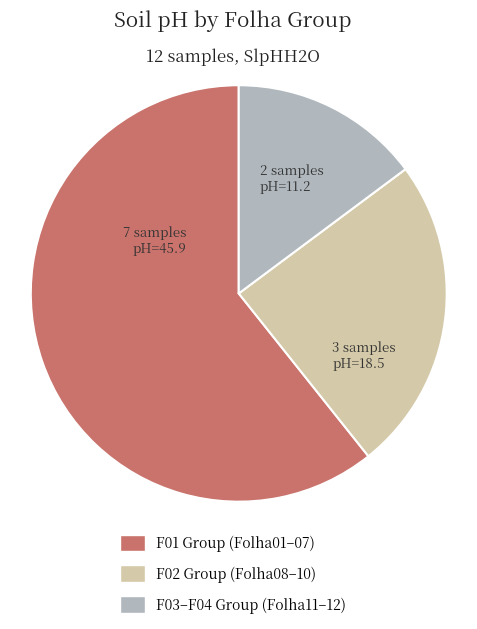

Which slice represents more than half of the pie?

F01 Group (Folha01–07)